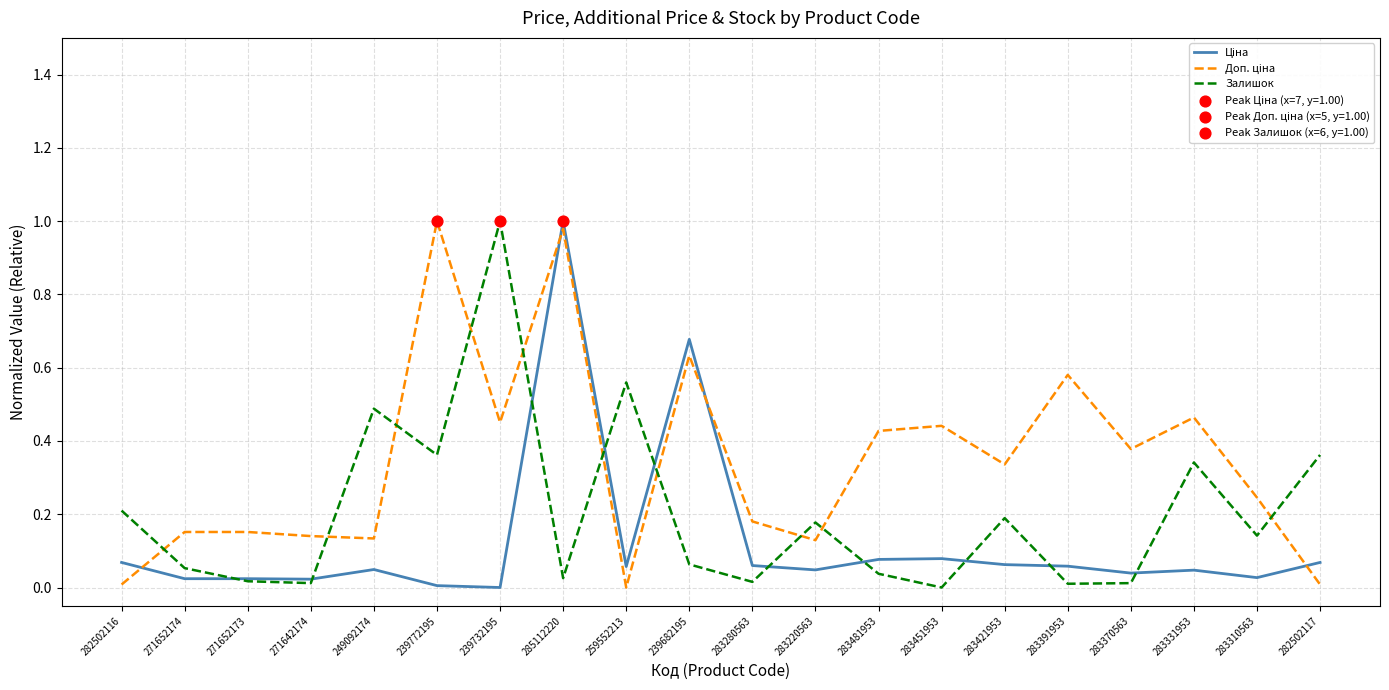

Which series changed the most between 239732195 and 283370563?

Залишок